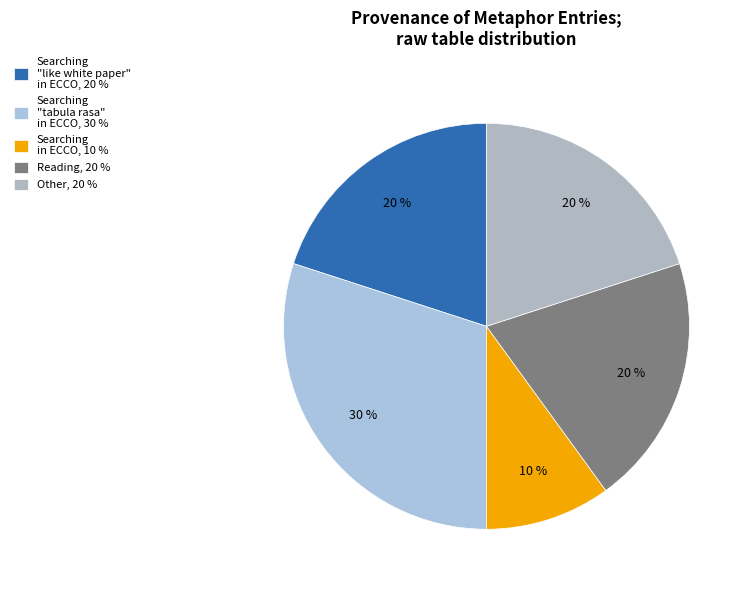

To the nearest percent, what is the difference between the Searching "like white paper" in ECCO and Reading slice percentages?

0%